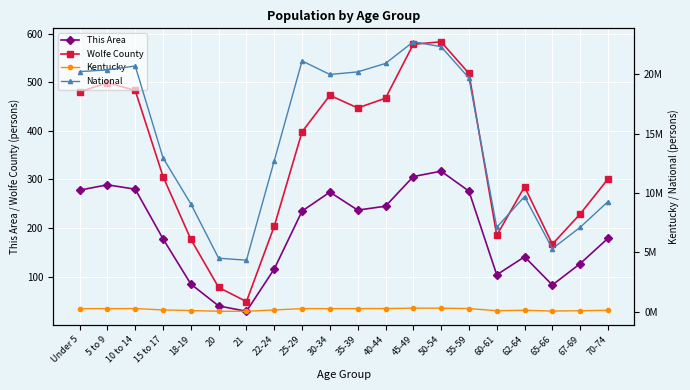

Which has a higher value, 30-34 or 62-64?

30-34